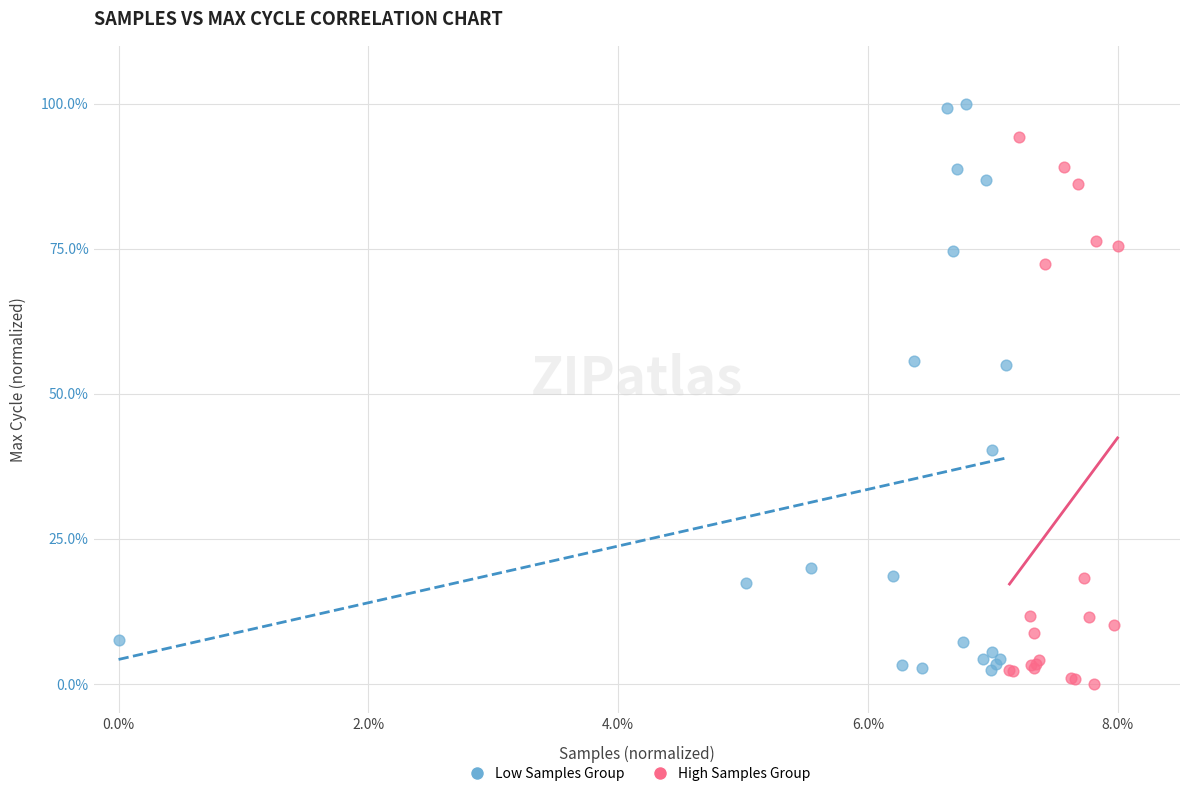

Which series contains the highest Y value?

Low Samples Group